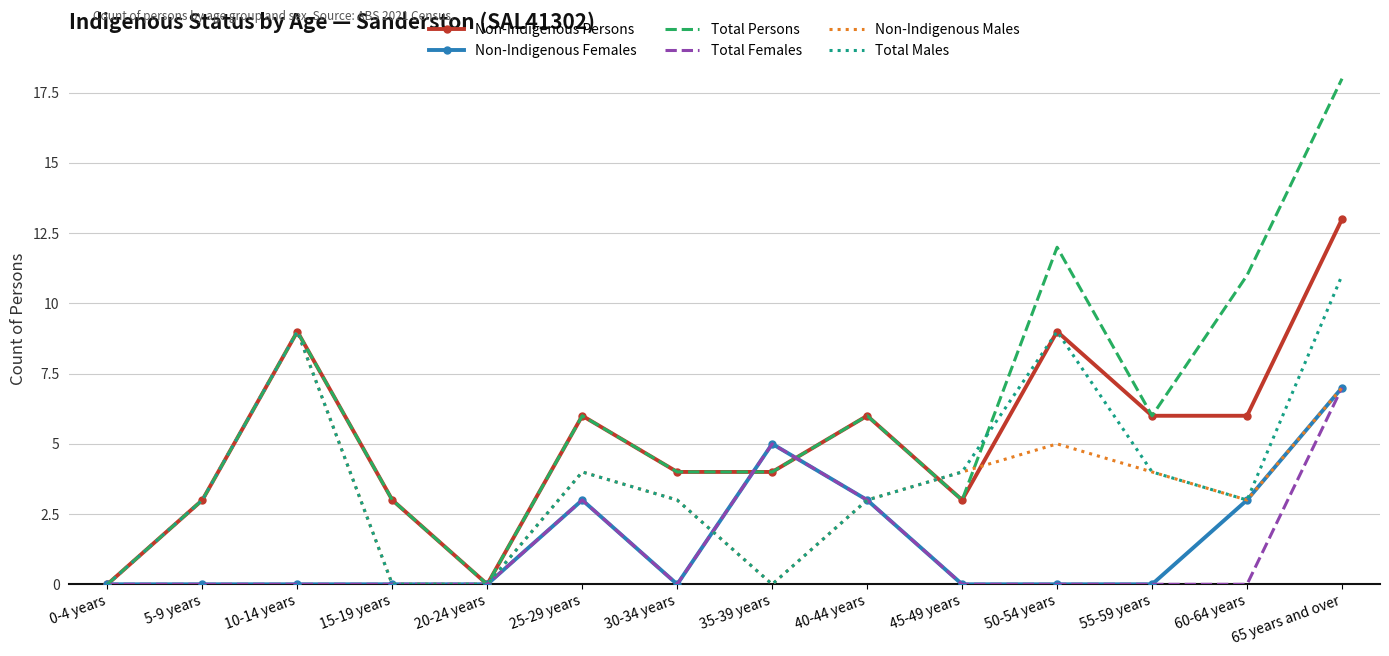

What are all the series names shown in the legend?

Non-Indigenous Persons, Non-Indigenous Females, Total Persons, Total Females, Non-Indigenous Males, Total Males